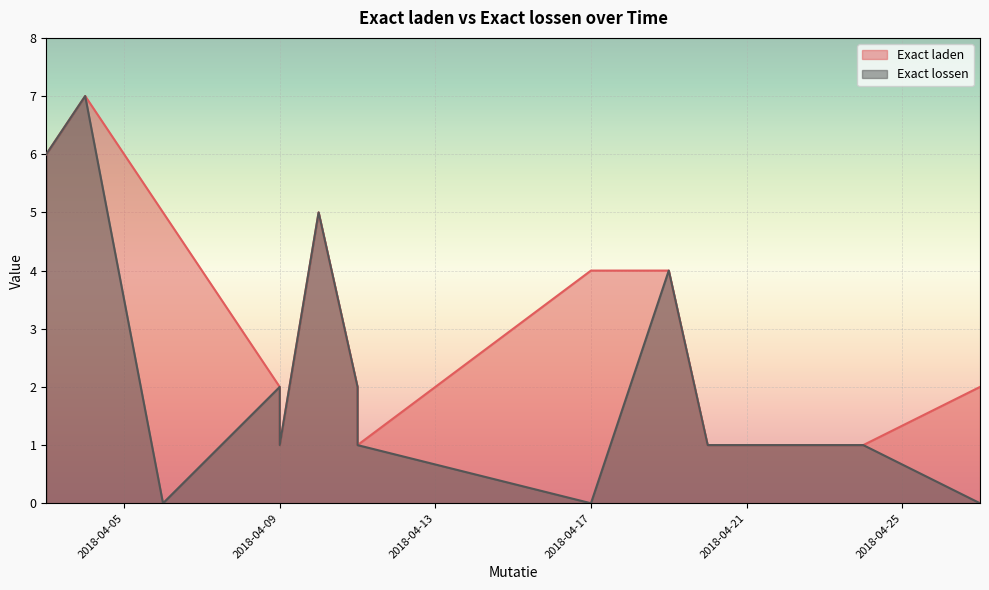

Which series has the widest spread of values?

Exact lossen